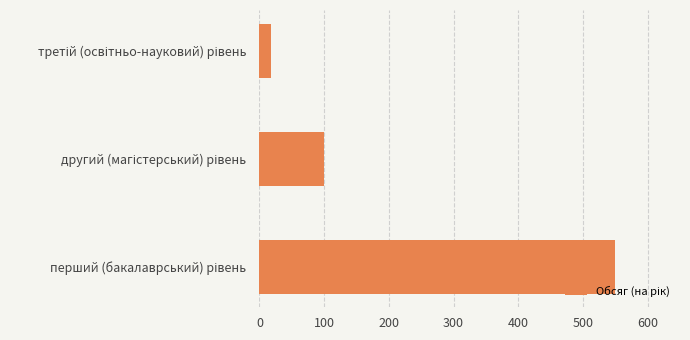

What is the difference between the maximum and minimum values?

532